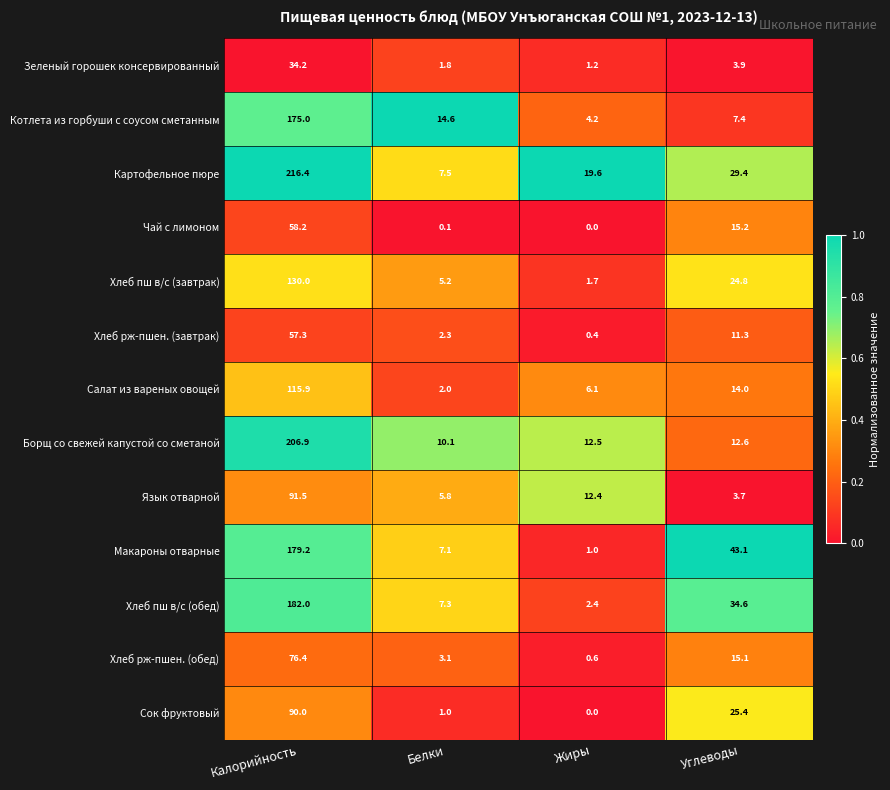

What is the lowest value of the Хлеб пш в/с (завтрак) series?

1.7